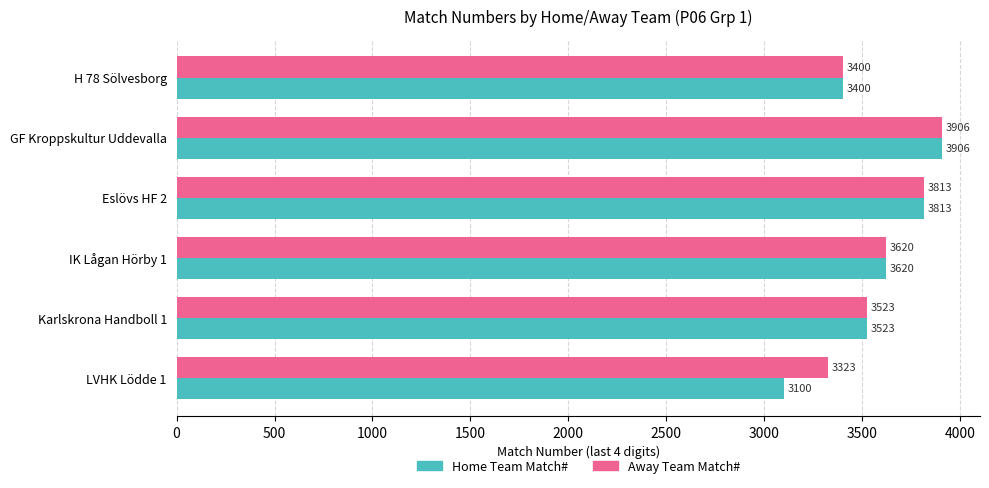

Is it true that Home Team Match# equals 5123 at GF Kroppskultur Uddevalla?

False